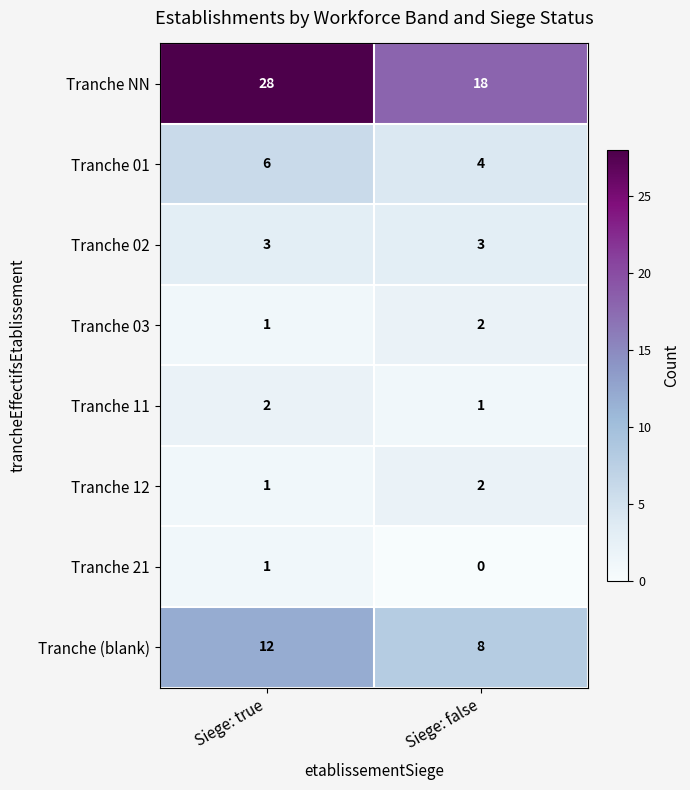

Which series has the widest spread of values?

Tranche NN